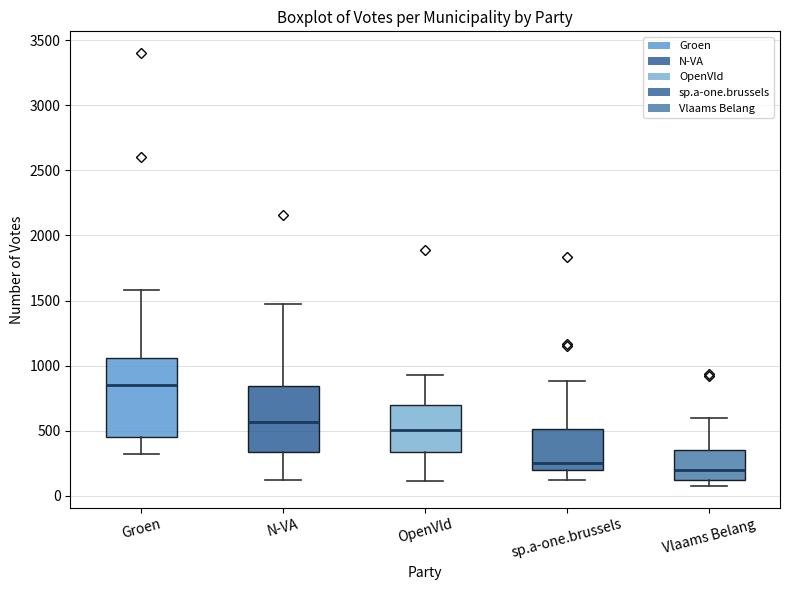

Reading left to right, read every box against the y-axis: the position of its median line, the range the box covers, and the ends of its whiskers. The values are not printed on the chart, so give them approximately, as read against the axis.

Groen: median 850, box 450 to 1050, whiskers 300 to 1600
N-VA: median 550, box 350 to 850, whiskers 100 to 1500
OpenVld: median 500, box 350 to 700, whiskers 100 to 950
sp.a-one.brussels: median 250, box 200 to 500, whiskers 100 to 900
Vlaams Belang: median 200, box 100 to 350, whiskers 50 to 600